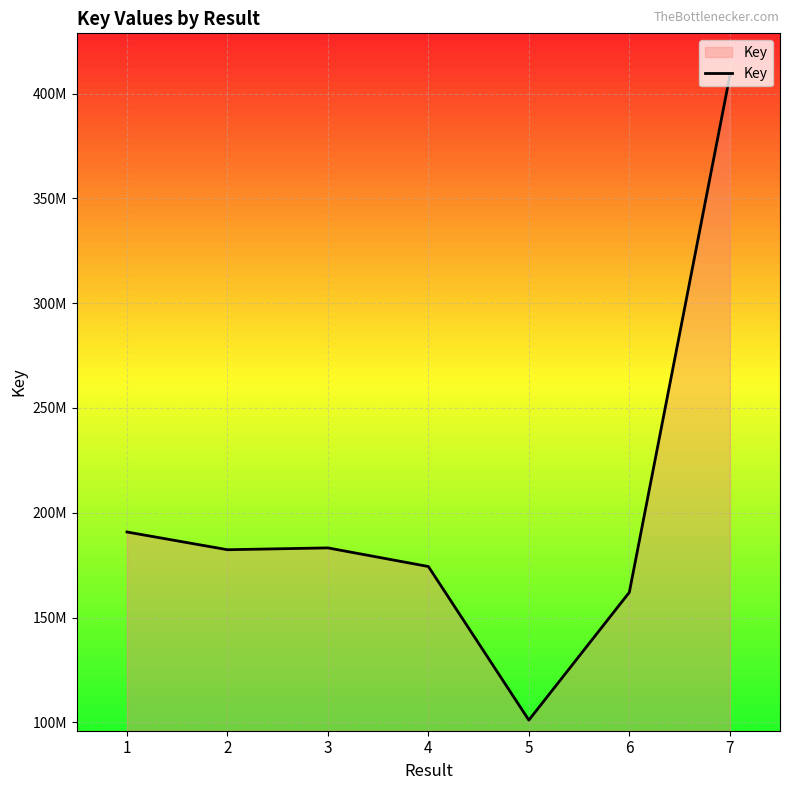

True or false: the data has more than 2 interior local peaks.

False